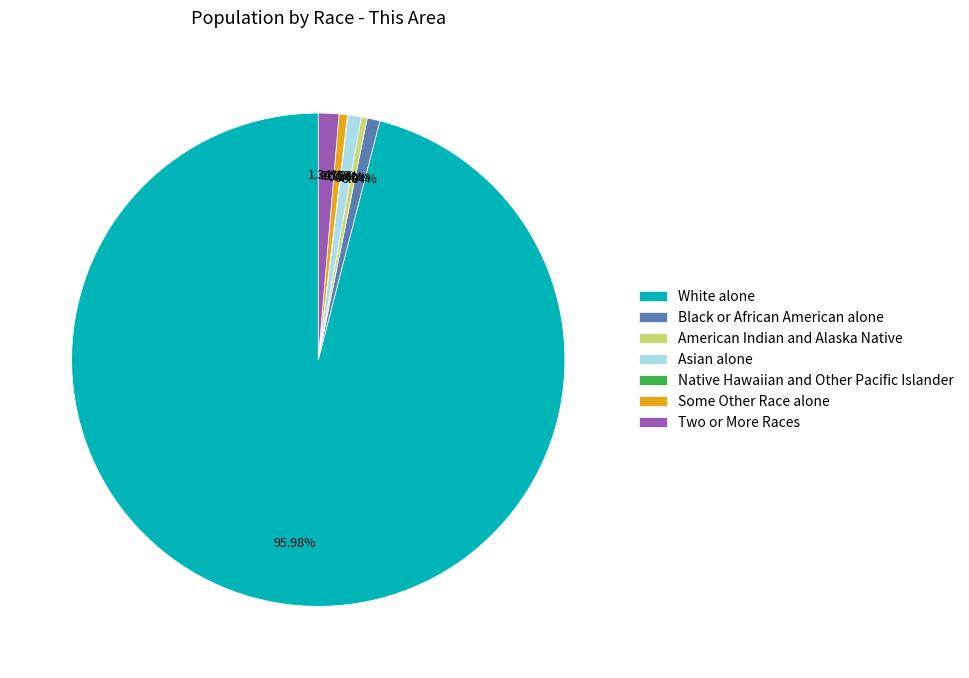

To the nearest percent, what is the average slice percentage?

14%